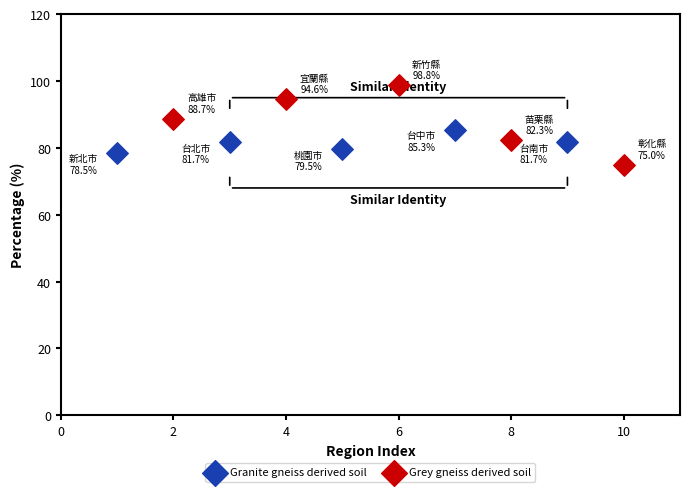

Which series contains the highest Y value?

Grey gneiss derived soil